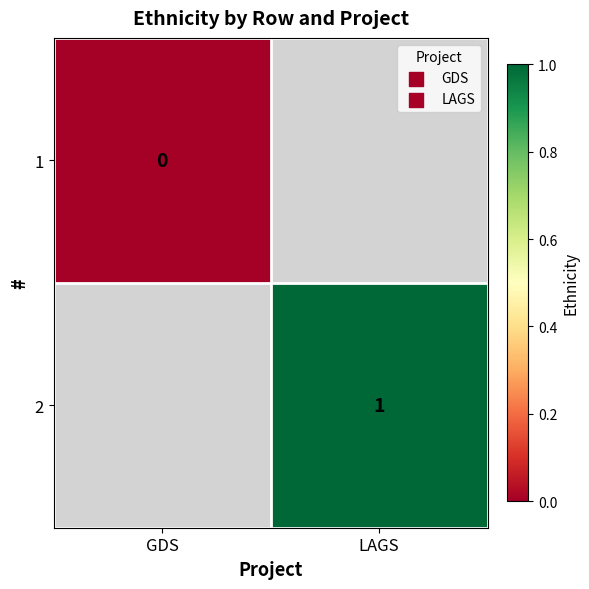

The 2 series shows 0 at LAGS. True or false?

False